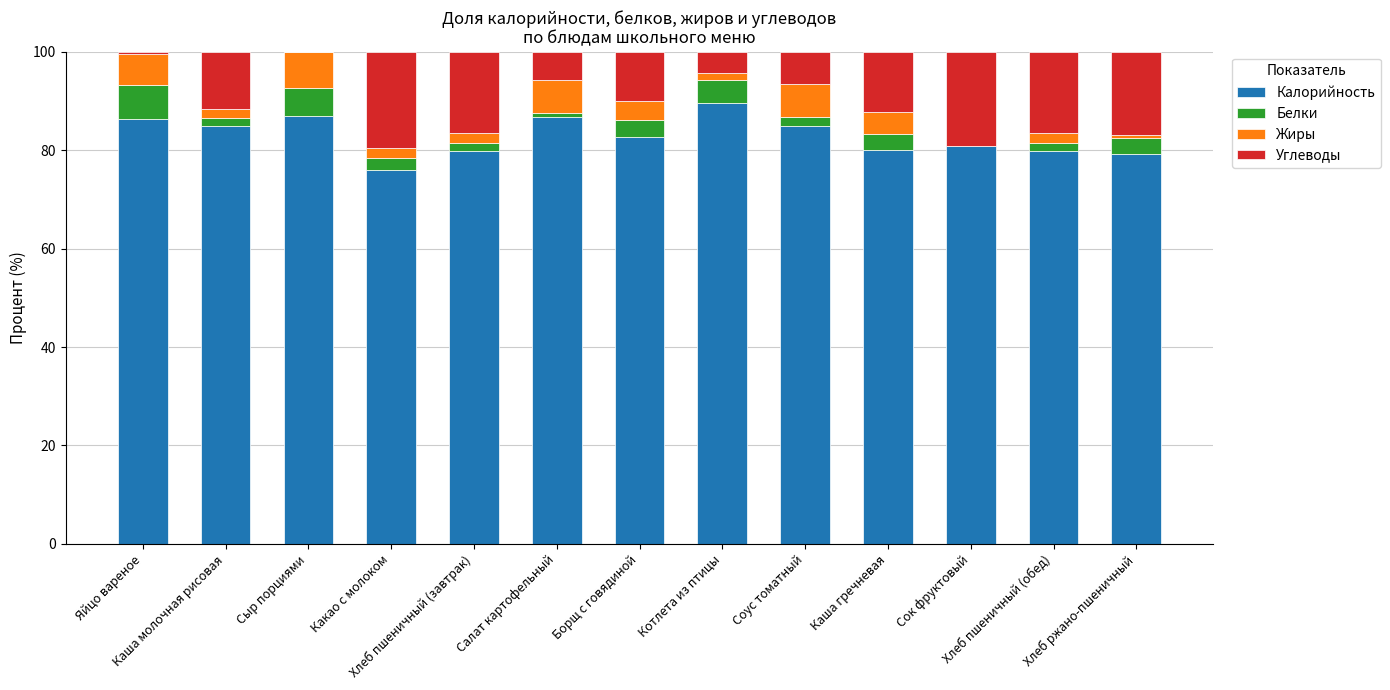

What is the maximum value for Калорийность?

89.5